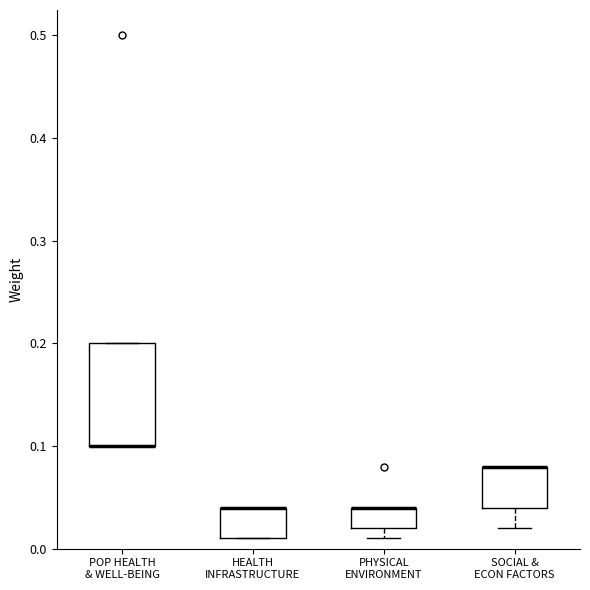

Reading left to right, read every box against the y-axis: the position of its median line, the range the box covers, and the ends of its whiskers. The values are not printed on the chart, so give them approximately, as read against the axis.

POP HEALTH & WELL-BEING: median 0.10 (drawn on the box's lower edge), box 0.10 to 0.20, whiskers 0.10 to 0.20
HEALTH INFRASTRUCTURE: median 0.04 (drawn on the box's upper edge), box 0.01 to 0.04, whiskers 0.01 to 0.04
PHYSICAL ENVIRONMENT: median 0.04 (drawn on the box's upper edge), box 0.02 to 0.04, whiskers 0.01 to 0.04
SOCIAL & ECON FACTORS: median 0.08 (drawn on the box's upper edge), box 0.04 to 0.08, whiskers 0.02 to 0.08